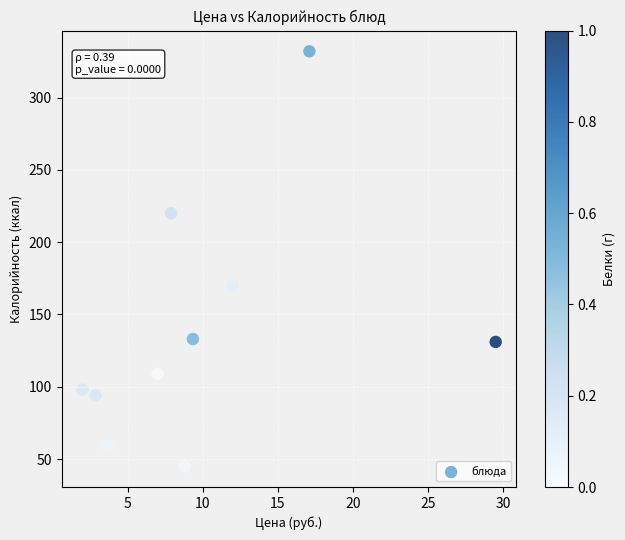

What Y value in the scatter plot is closest to 188?

170